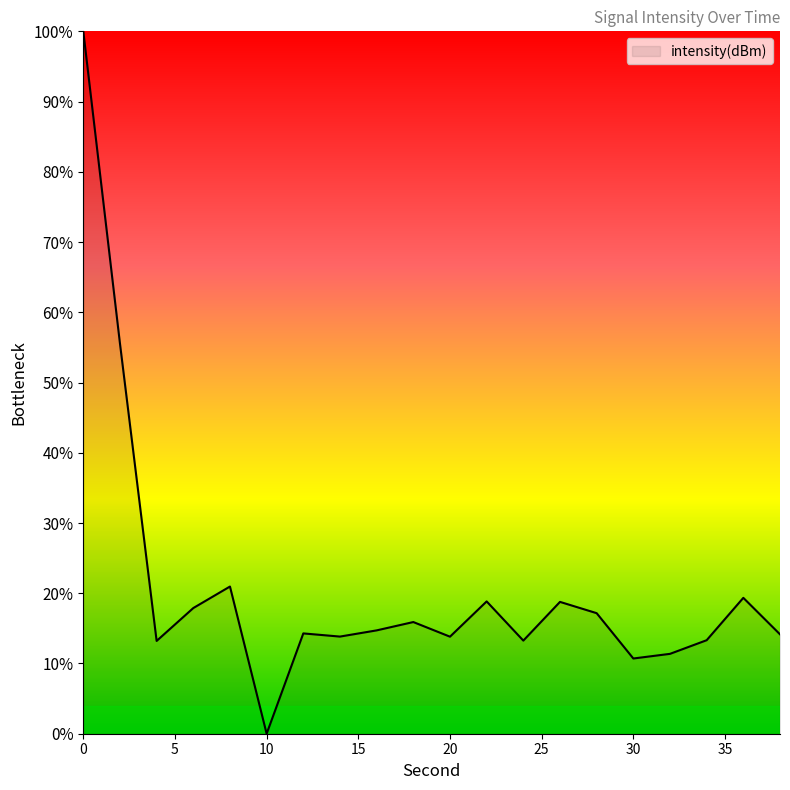

What is the maximum value shown in the chart?

100.0